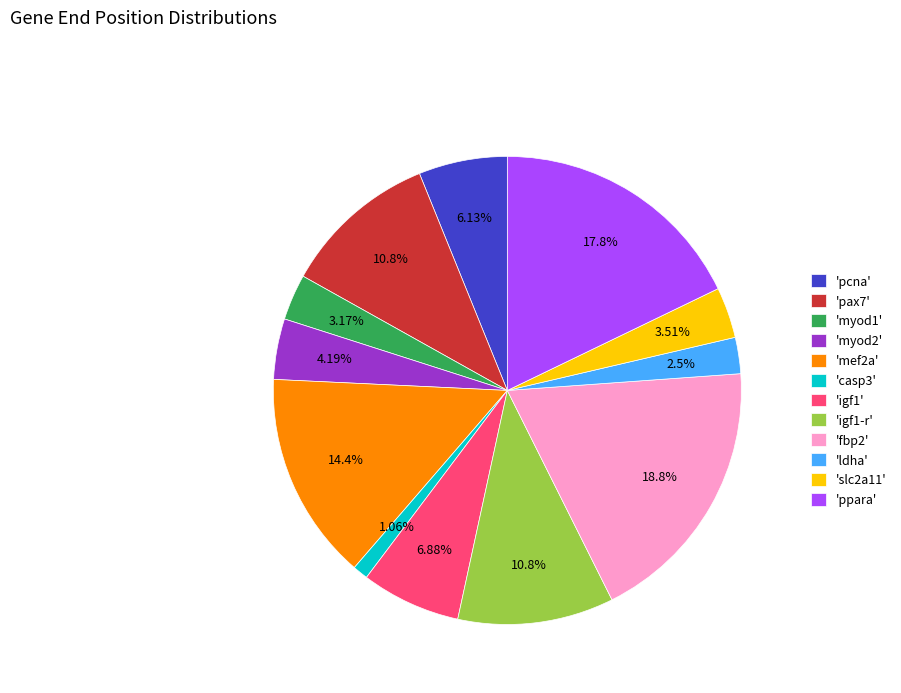

Approximately how many times larger is the value at 'ppara' compared to 'igf1'?

2.6